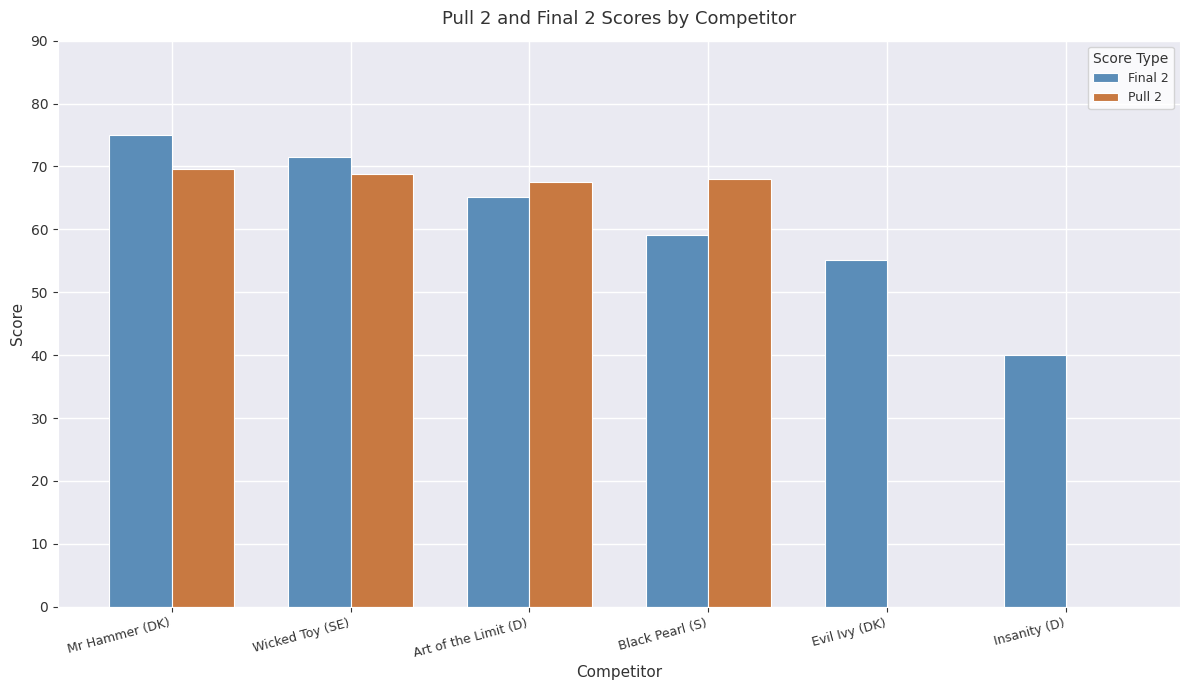

Which category has the highest value in the Final 2 series?

Mr Hammer (DK)